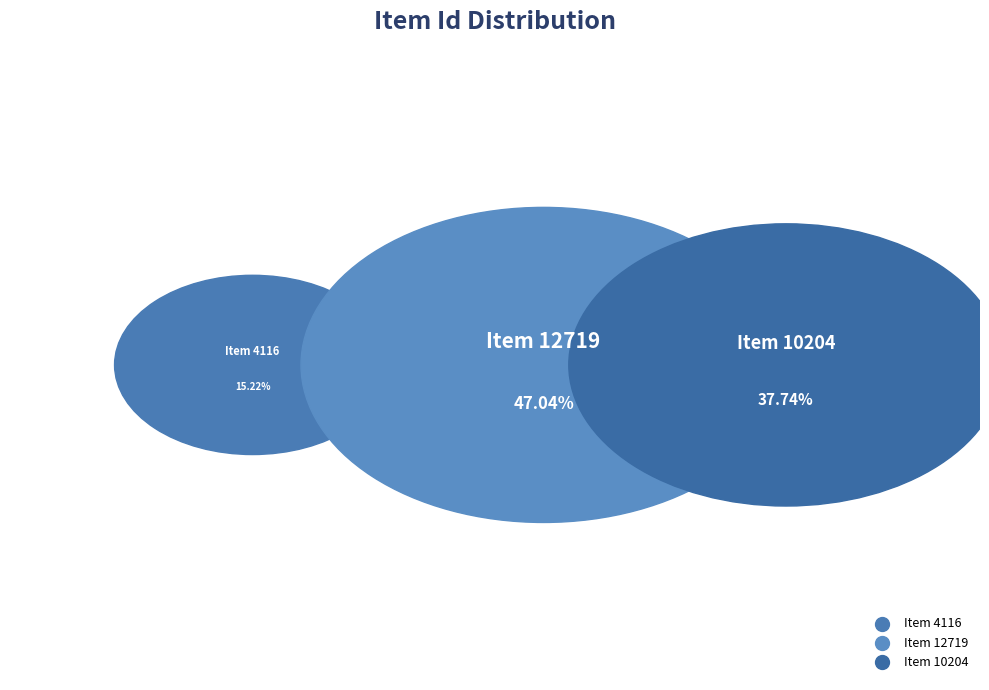

How many segments does this pie chart have?

3